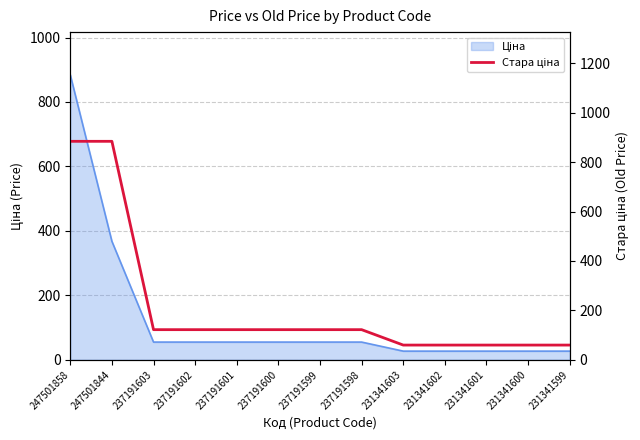

What is the difference between the second highest and second lowest values?

824.8